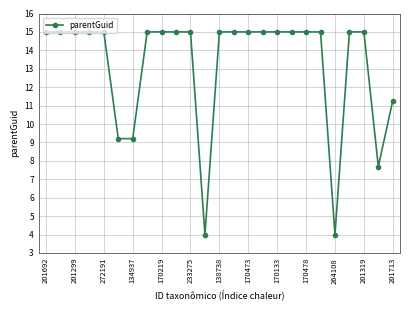

What is the sum of all values?

330.4